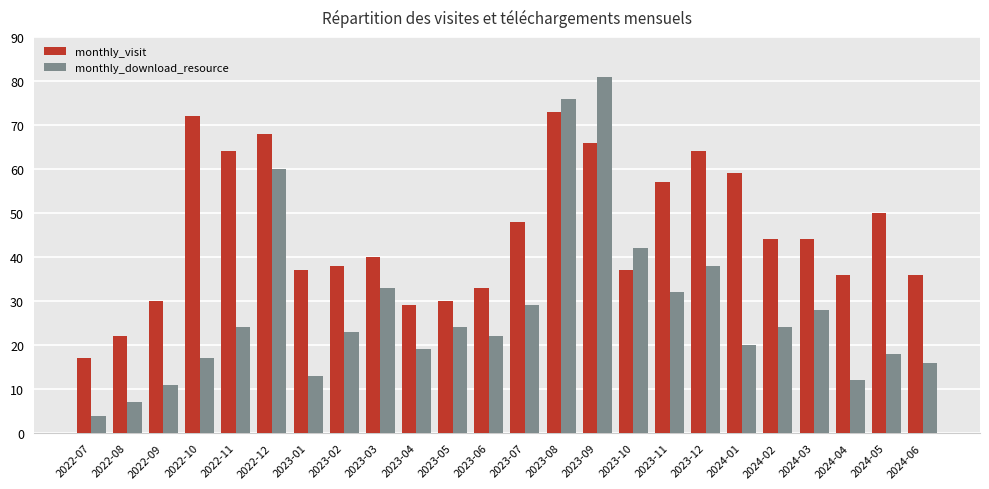

What is the label of the 22nd bar from the right?

2022-09